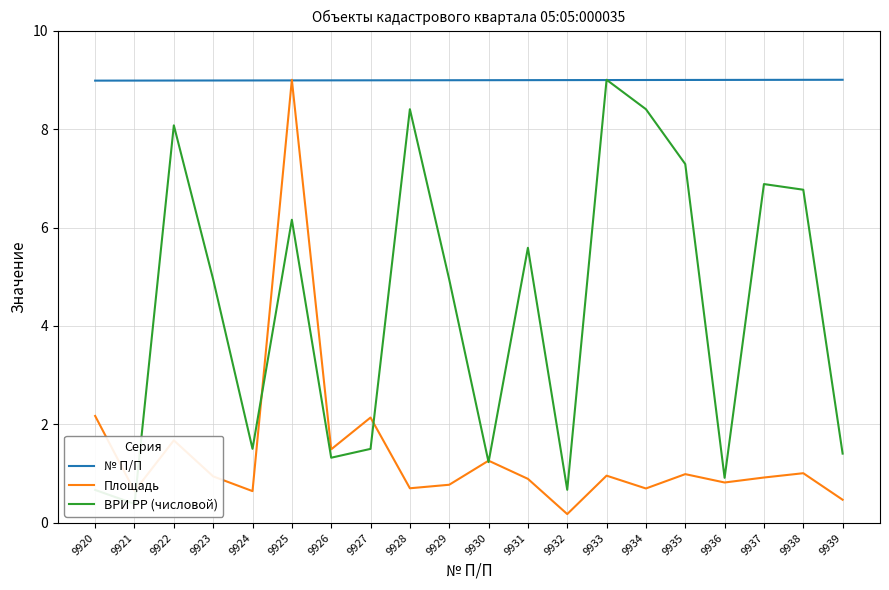

What is the lowest value of the Площадь series?

0.2